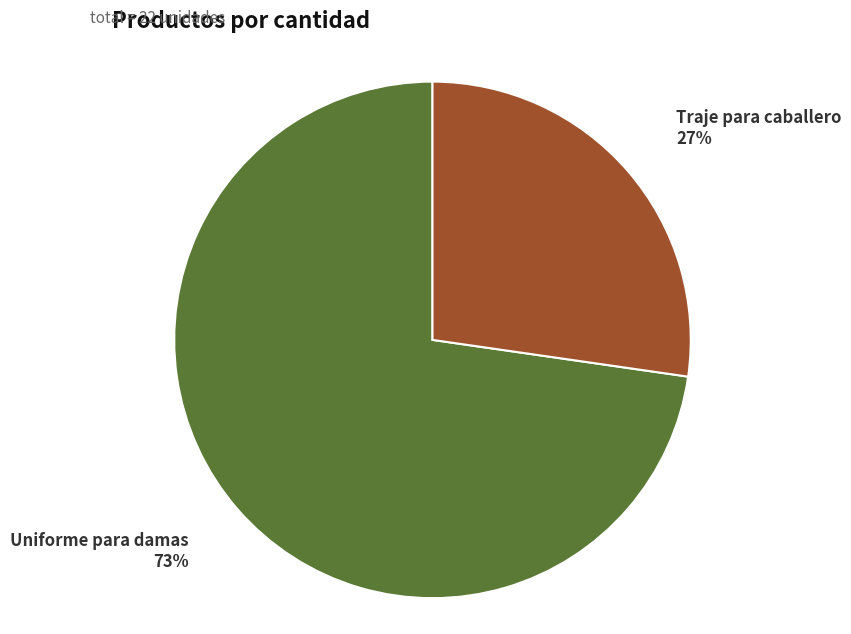

True or false: Traje para caballero accounts for 39% of the total.

False